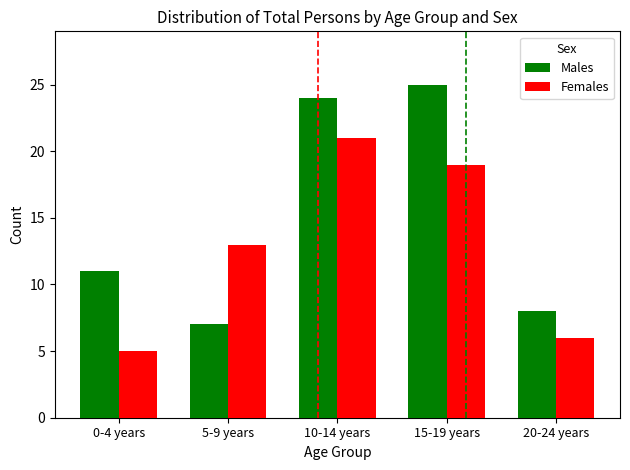

Reading left to right, list all the values displayed in this chart.

Males: 0-4 years=11	5-9 years=7	10-14 years=24	15-19 years=25	20-24 years=8
Females: 0-4 years=5	5-9 years=13	10-14 years=21	15-19 years=19	20-24 years=6